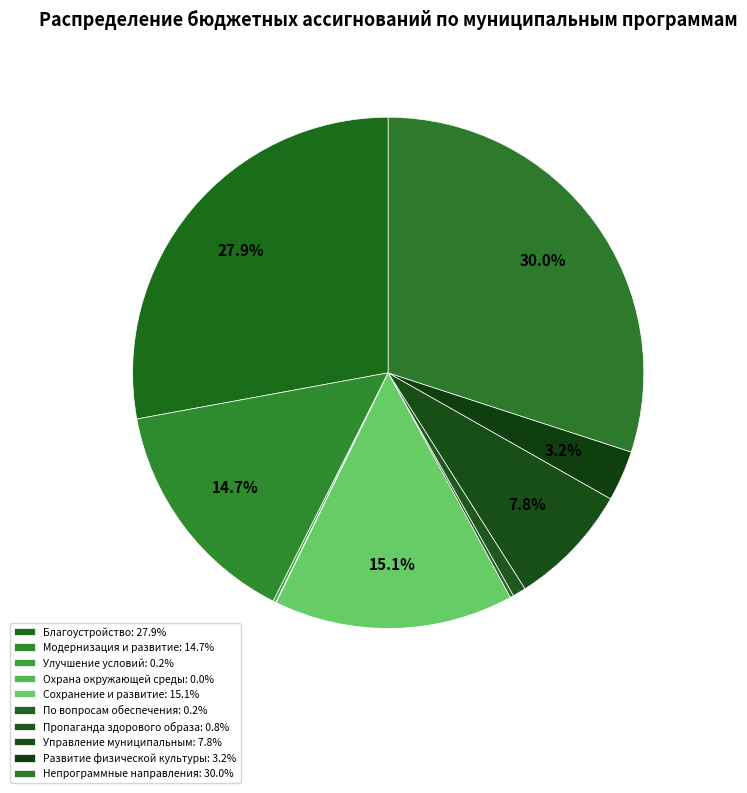

The Благоустройство slice represents 39% of the pie. True or false?

False